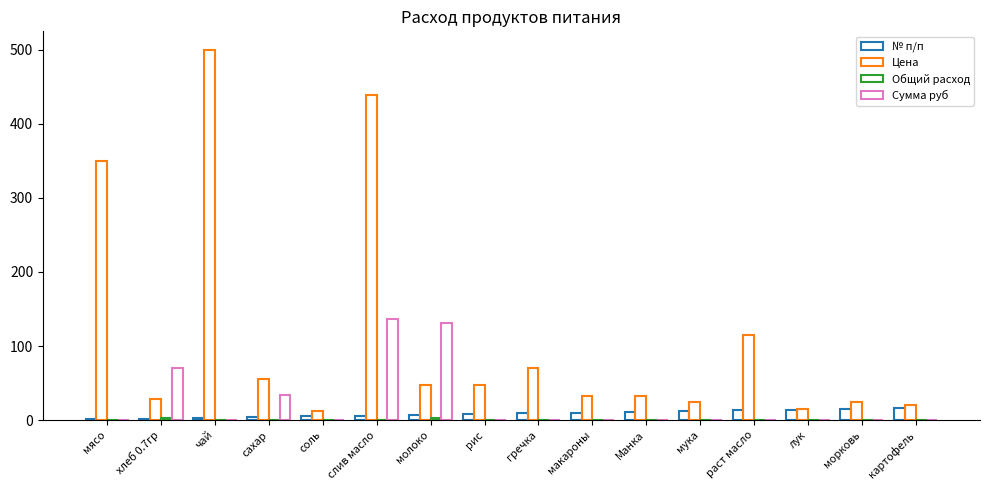

Which label corresponds to the largest value in the chart?

чай